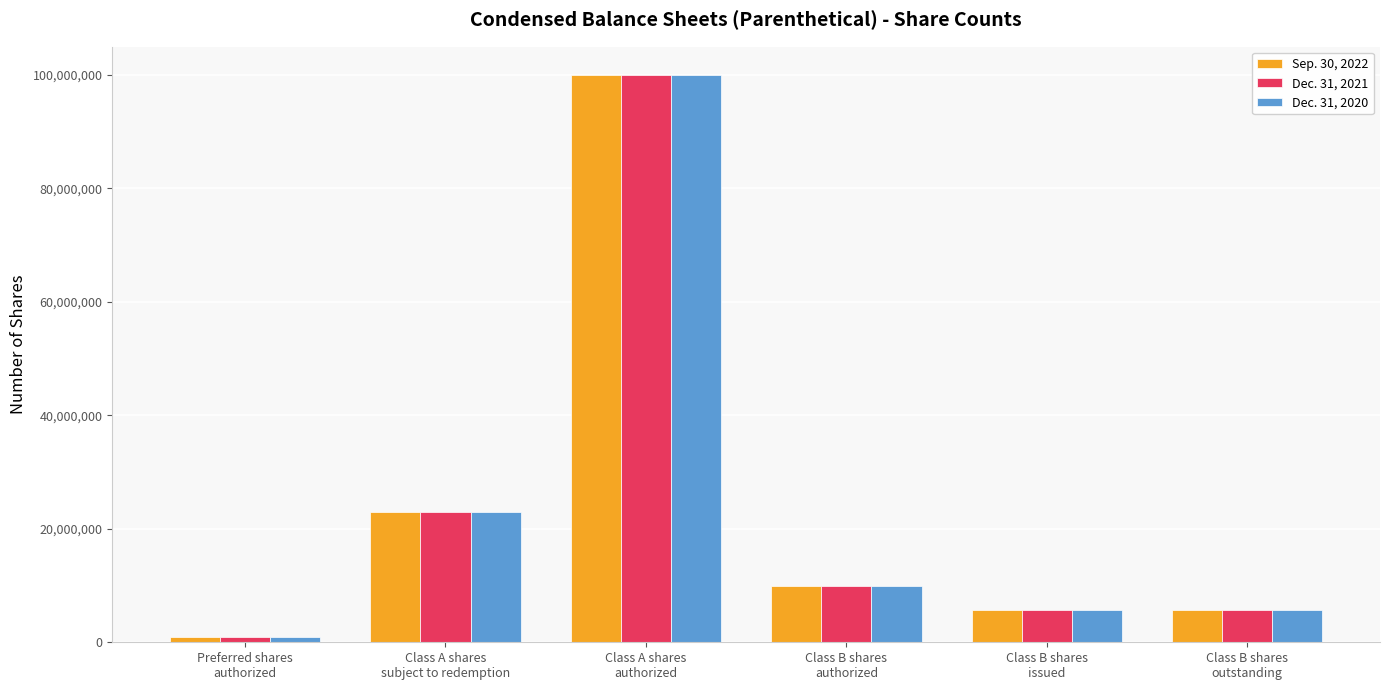

What is the total value across all series at Class B shares
outstanding?

17250000